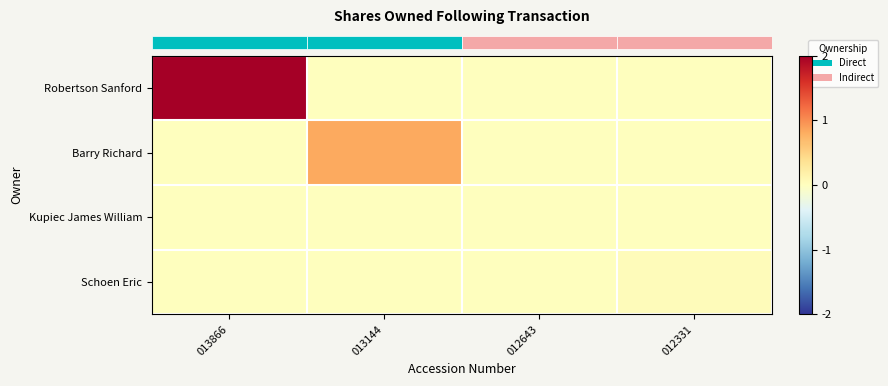

Count the number of categories in the chart.

4